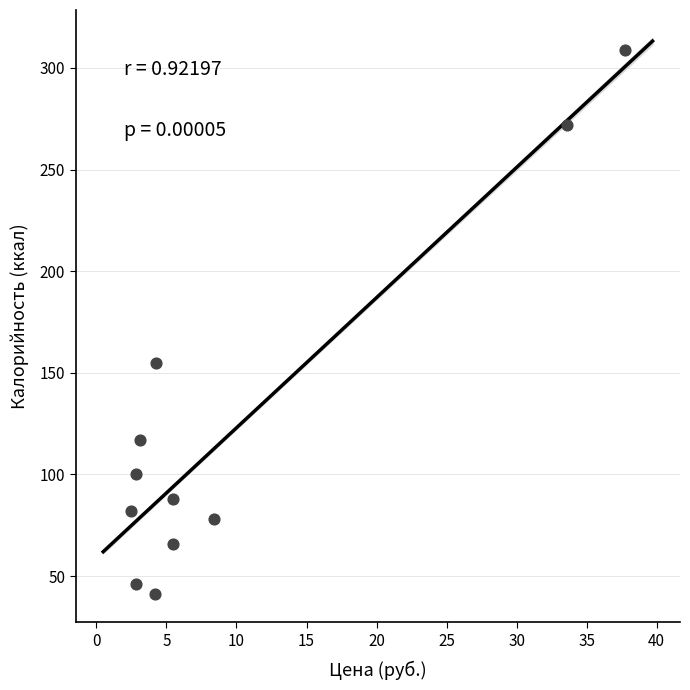

What Y value in the scatter plot is closest to 175?

155